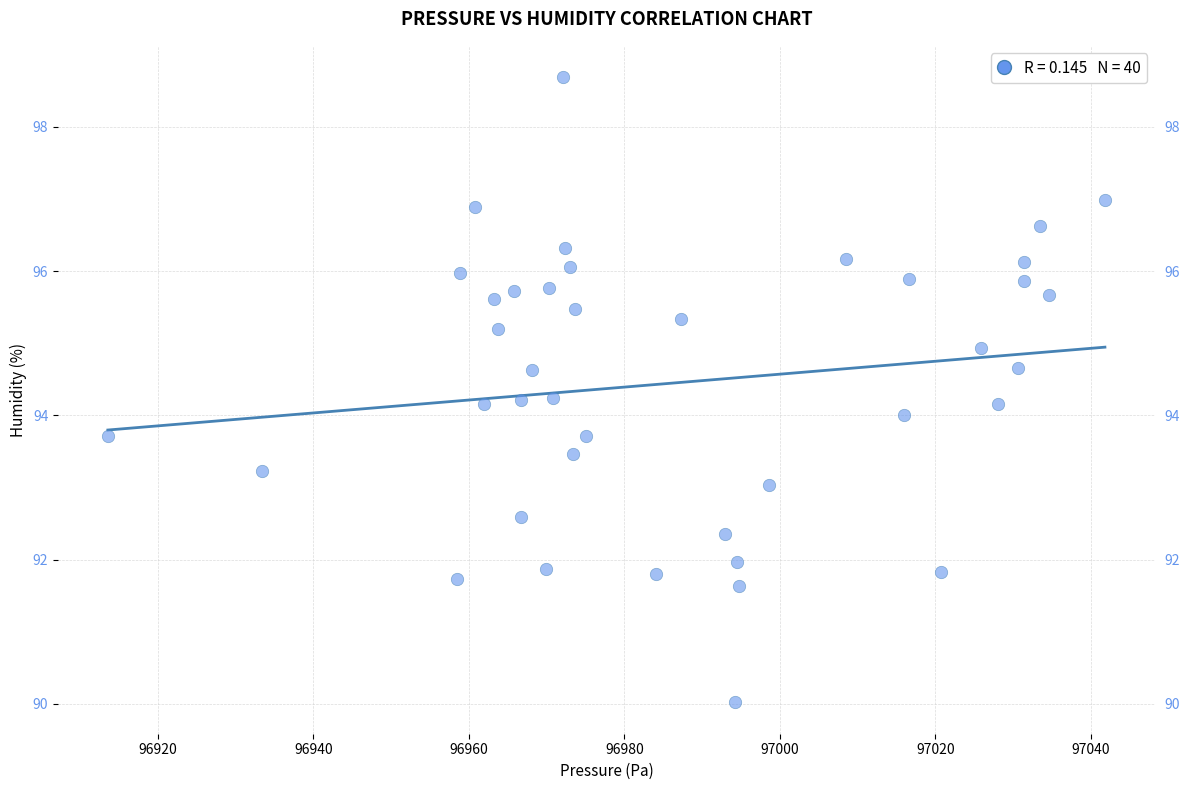

What is the range of X values (max minus min)?

128.2